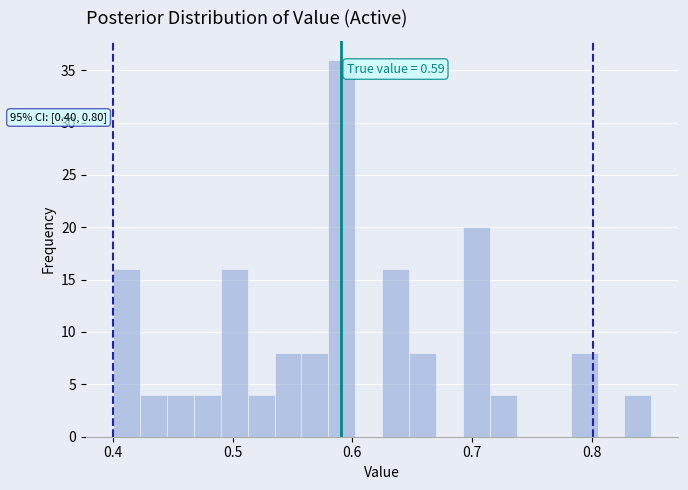

Around what value on the x-axis is the tallest bar? Give the approximate position of its centre, as read against the axis.

0.59